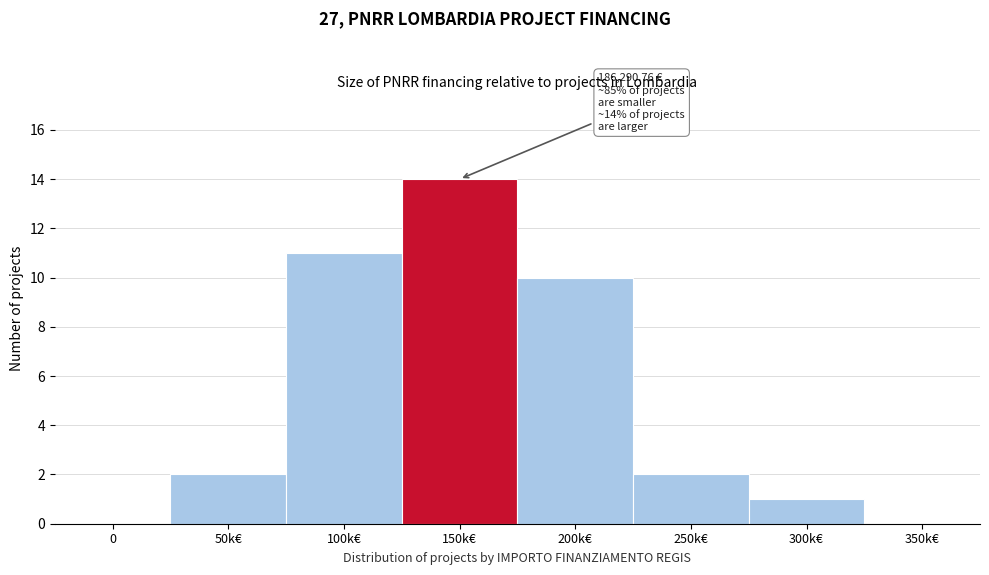

Reading right to left, list all the values displayed in this chart.

350k€=0	300k€=1	250k€=2	200k€=10	150k€=14	100k€=11	50k€=2	0=0